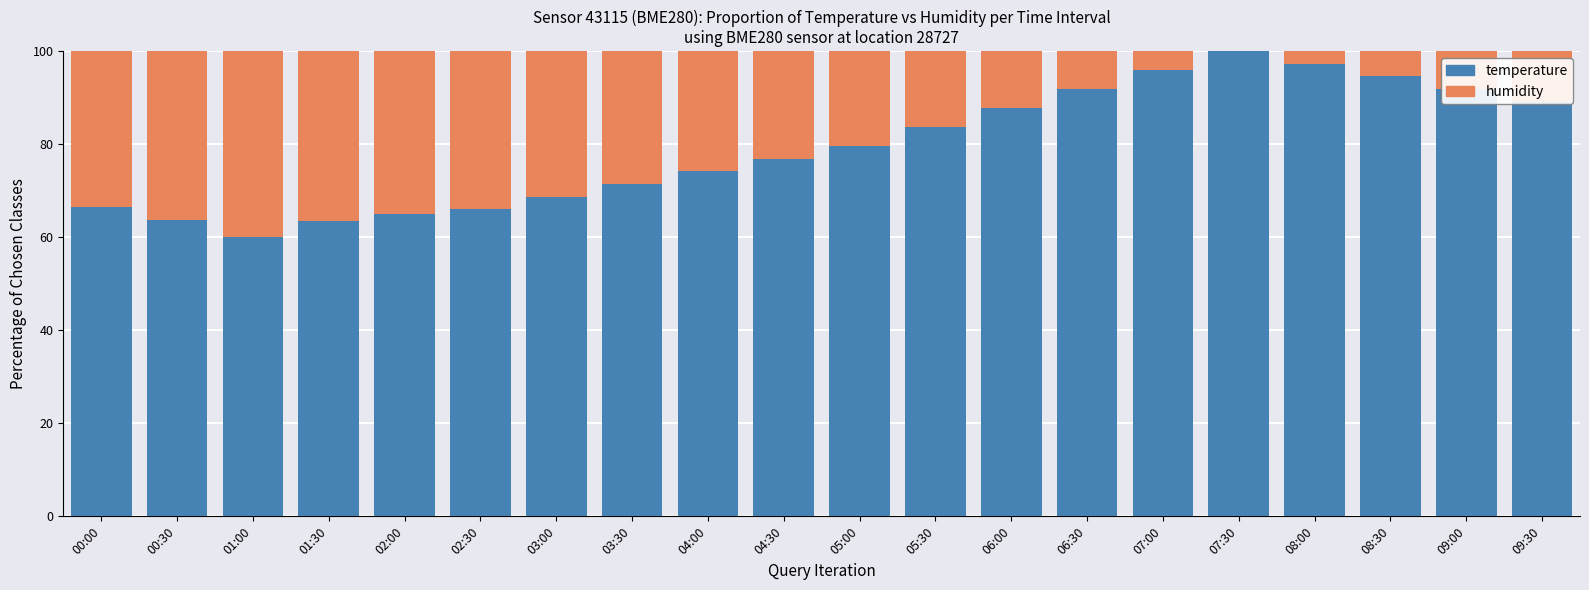

Are the bars grouped side by side (vs. stacked)?

No